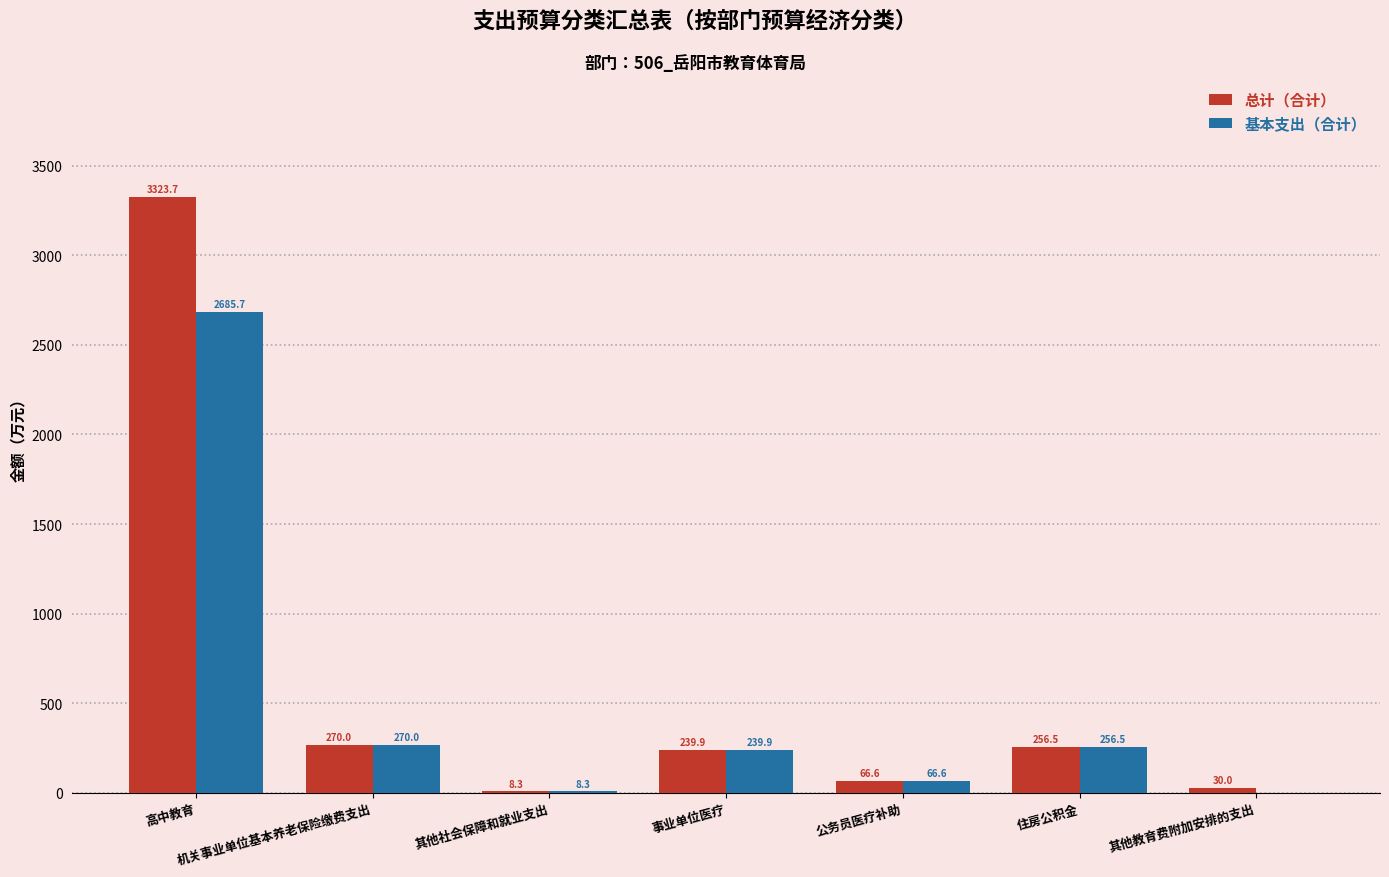

What is the greatest value displayed?

3323.7